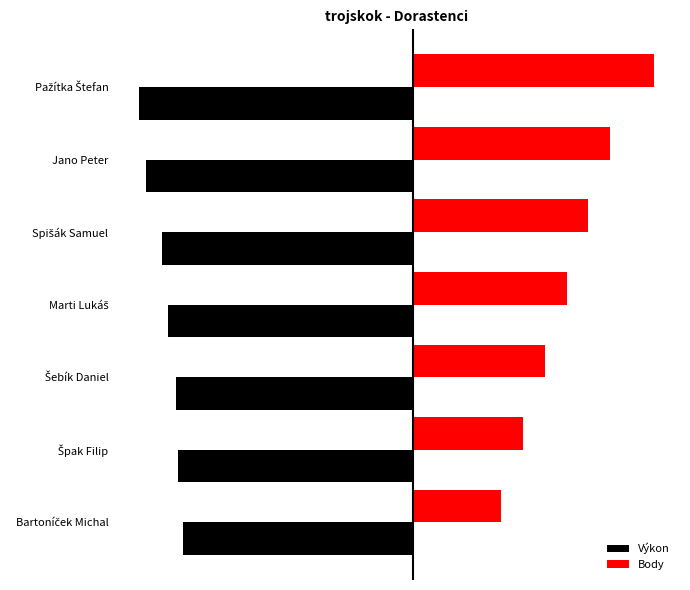

What are all the series names shown in the legend?

Výkon, Body